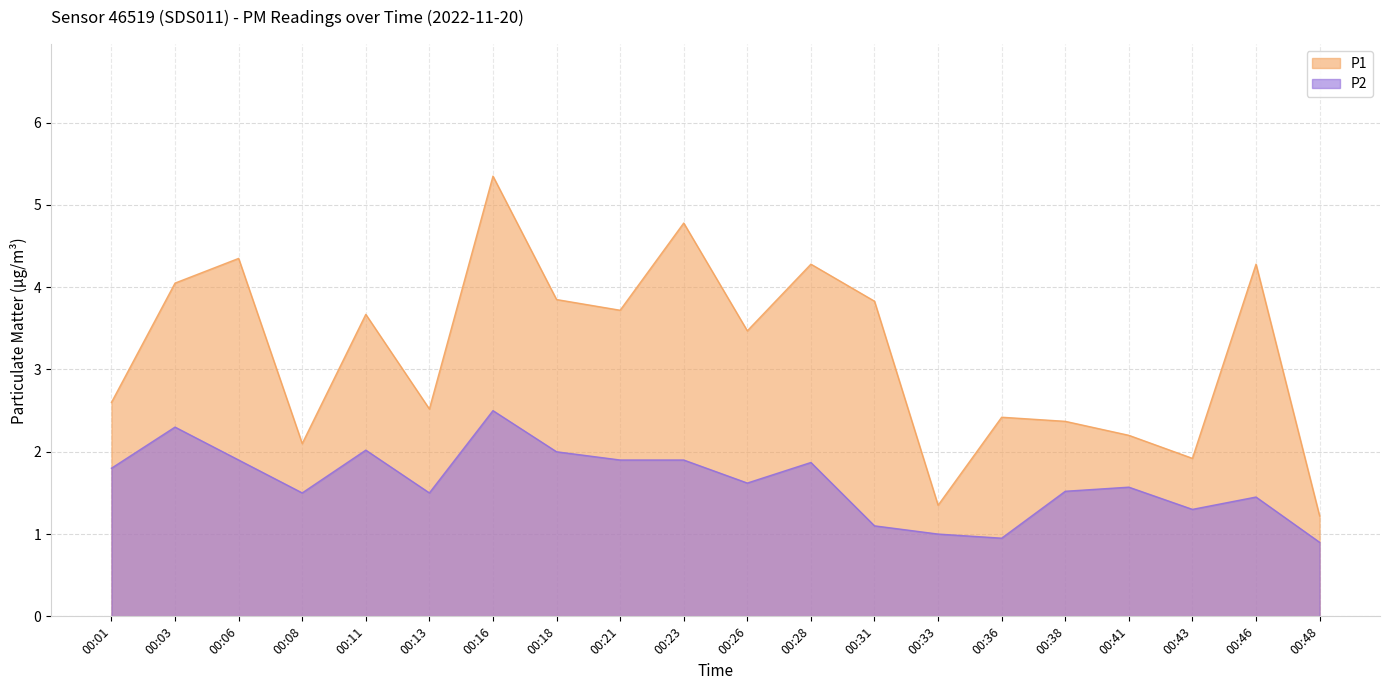

How many lines are shown in the chart?

2